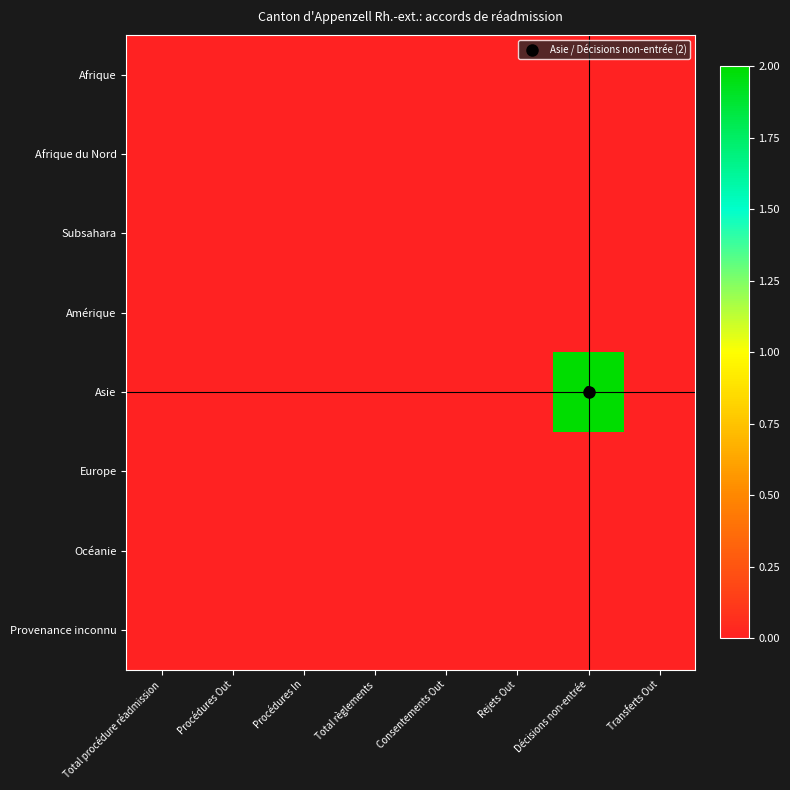

At which label does Subsahara reach its minimum?

Total procédure réadmission